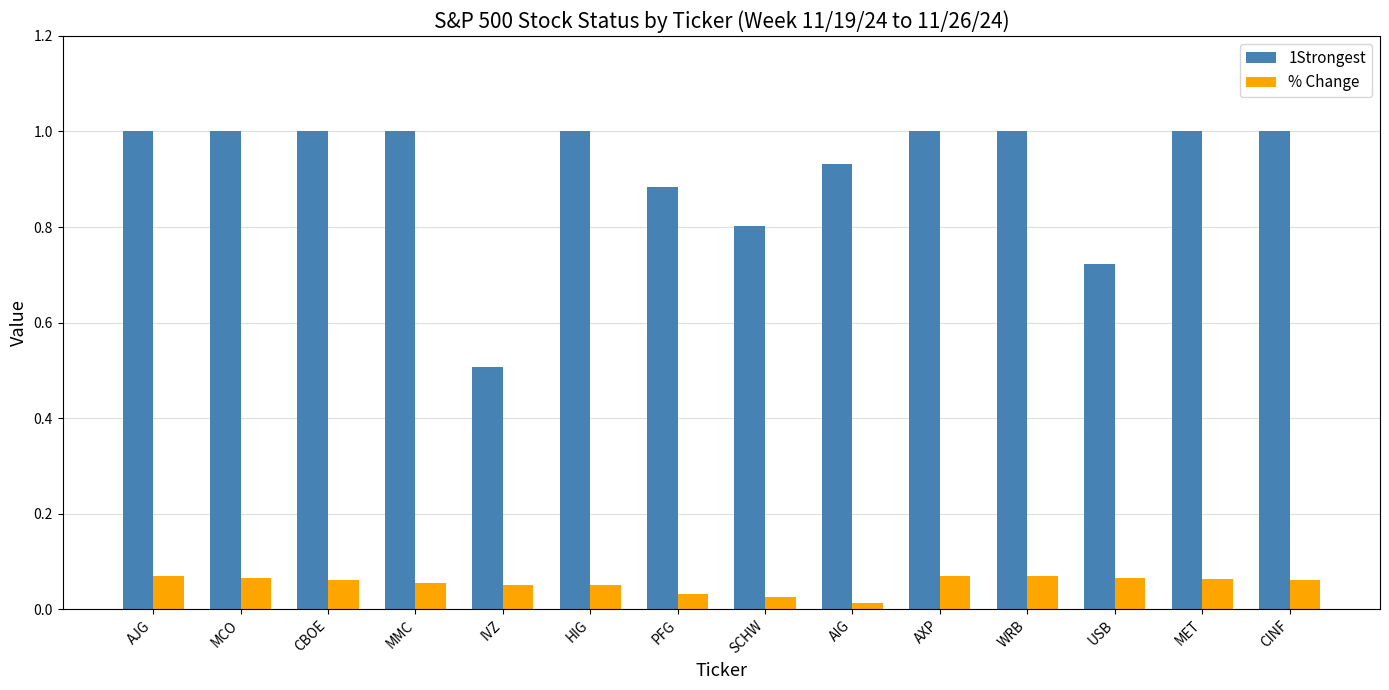

What is the sum of all 1Strongest values?

12.8